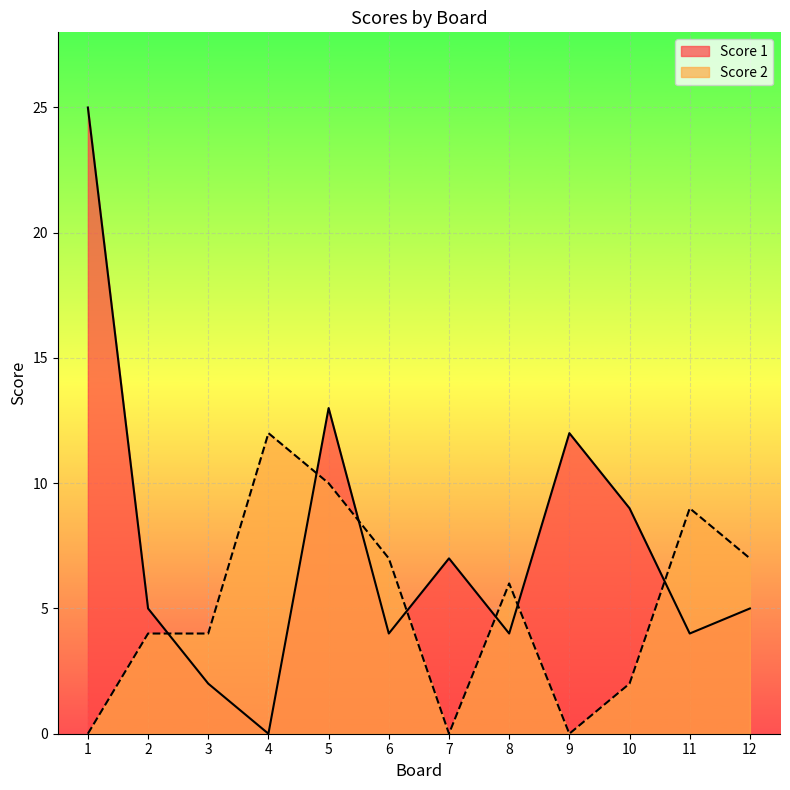

Which series changed the most between 1 and 3?

Score 1